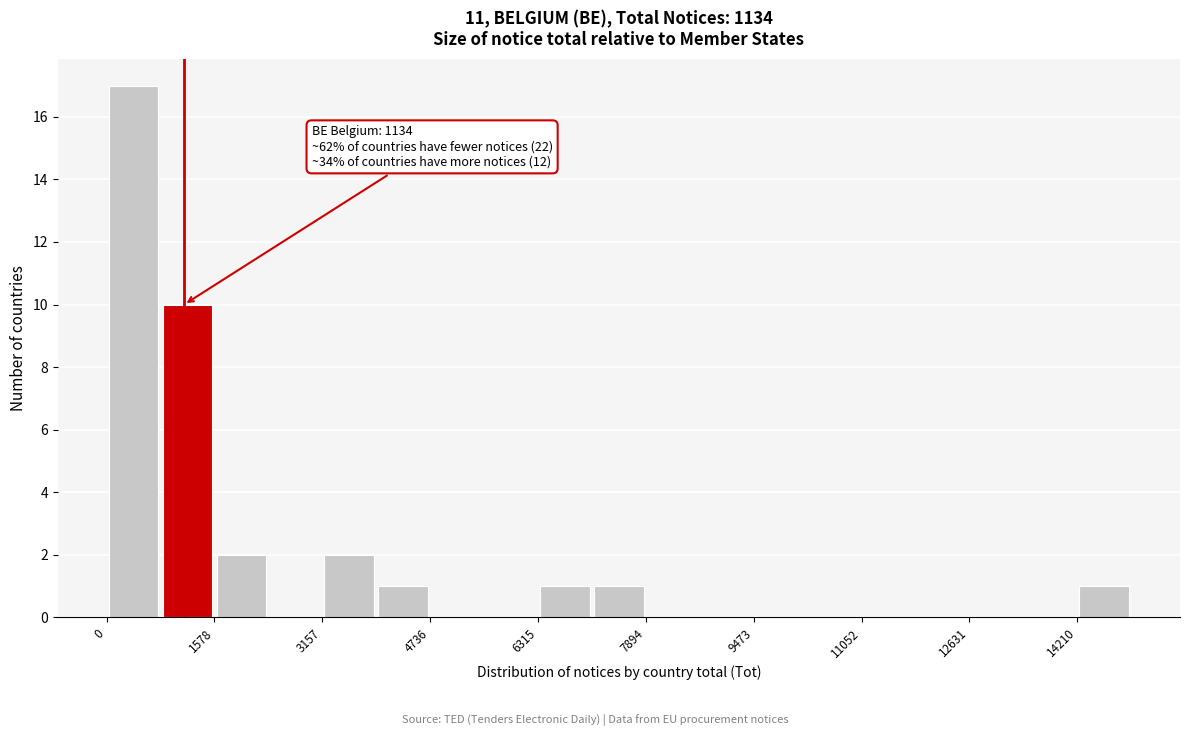

Around what value on the x-axis is the tallest bar? Give the approximate position of its centre, as read against the axis.

400